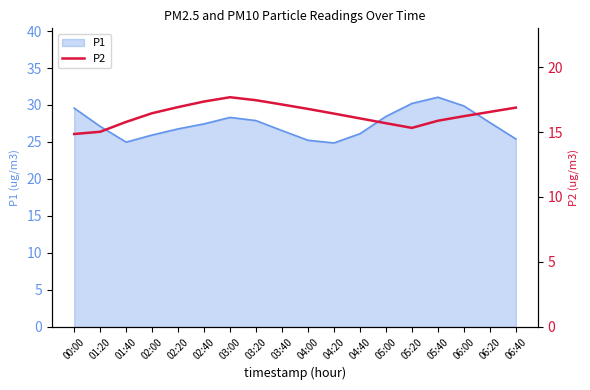

What is the highest value of the P1 series?

31.1